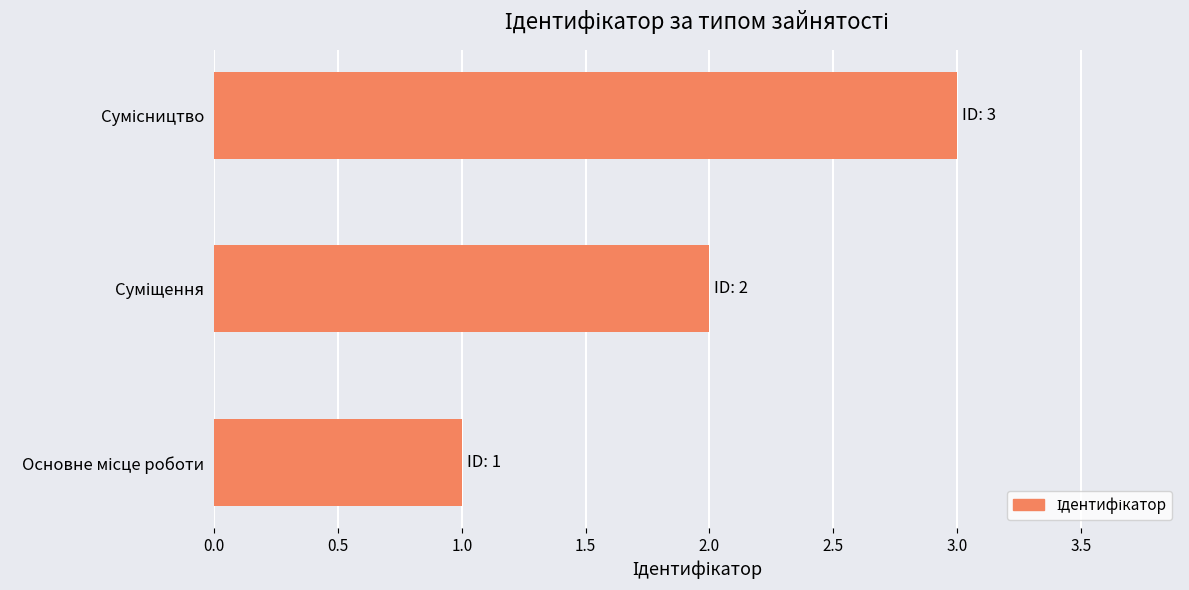

What is the maximum value shown in the chart?

3